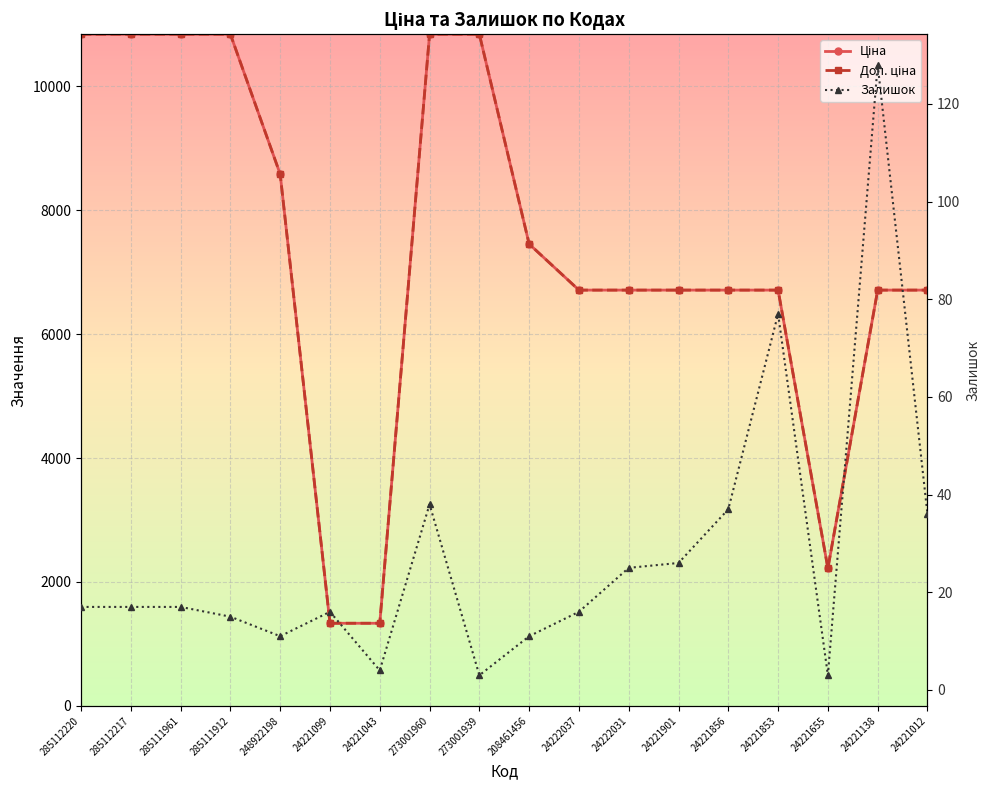

Is the value of Ціна at 24221138 greater than the value of Залишок at 24221138?

Yes